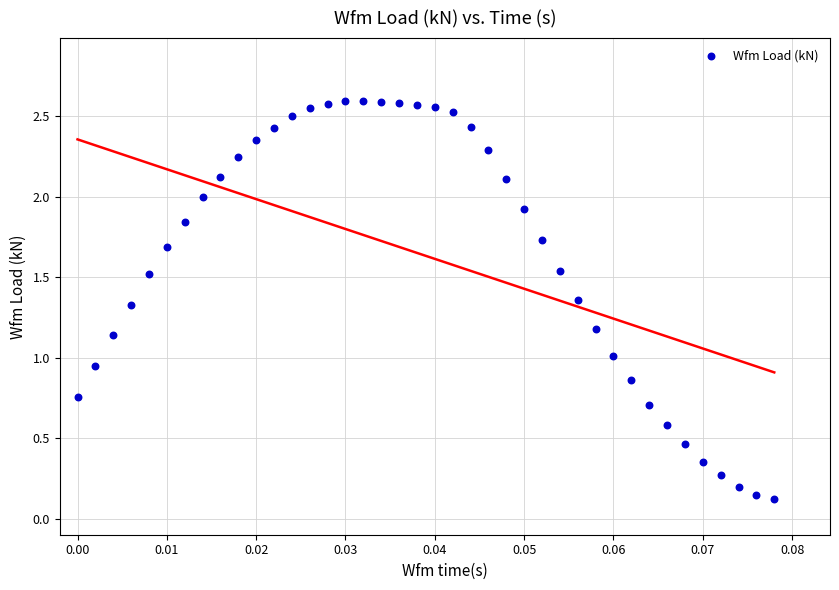

What is the range of Y values (max minus min)?

2.5